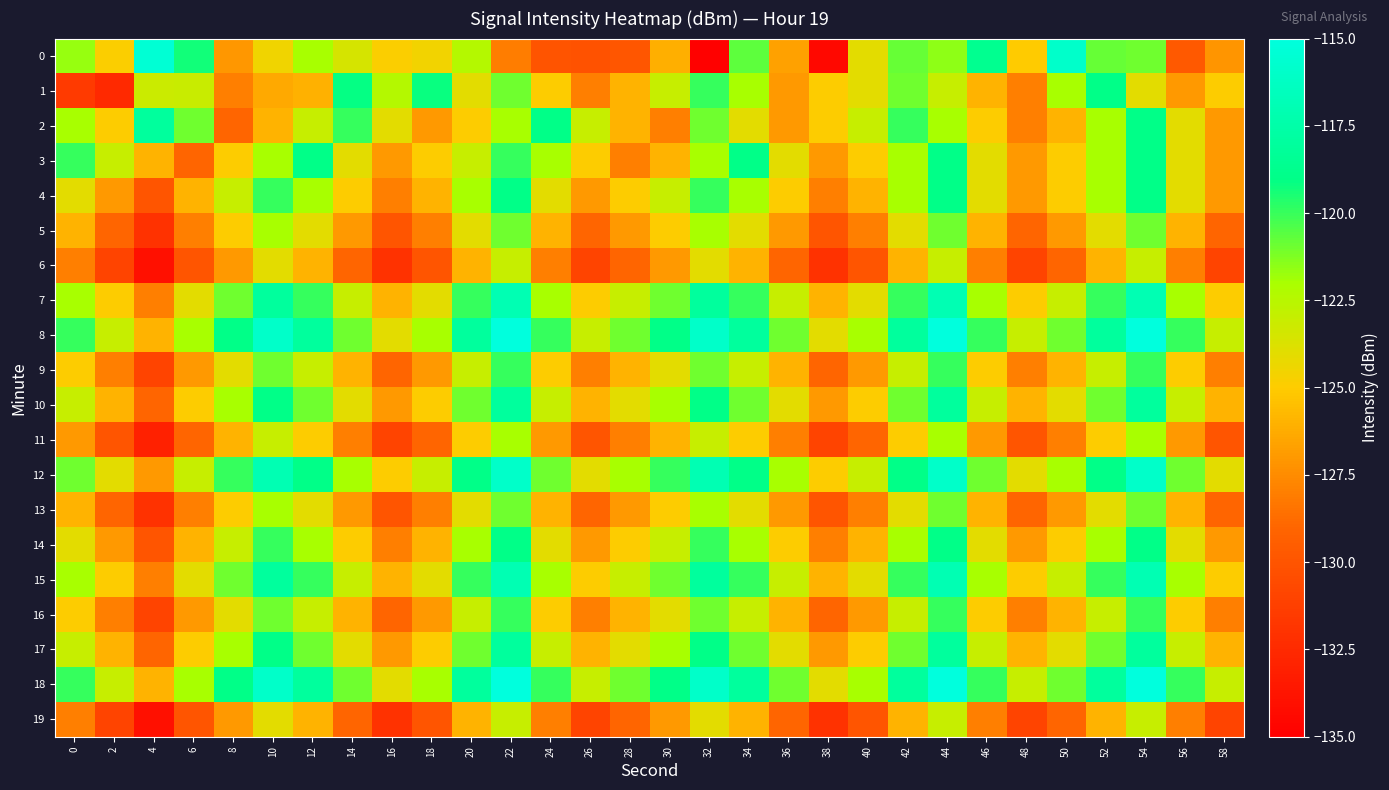

Which label corresponds to the smallest value in the chart?

32